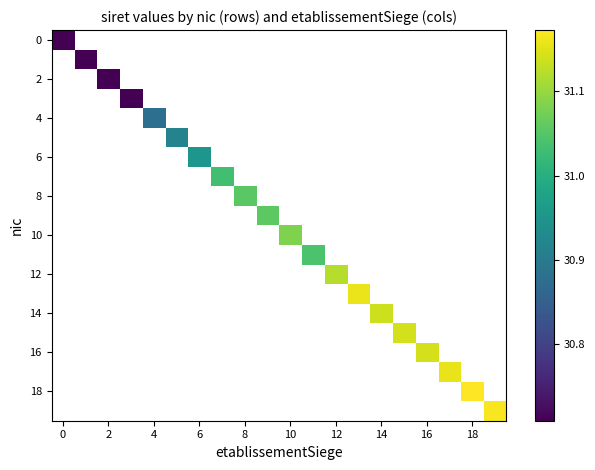

Between 15 and 19, which is larger?

19